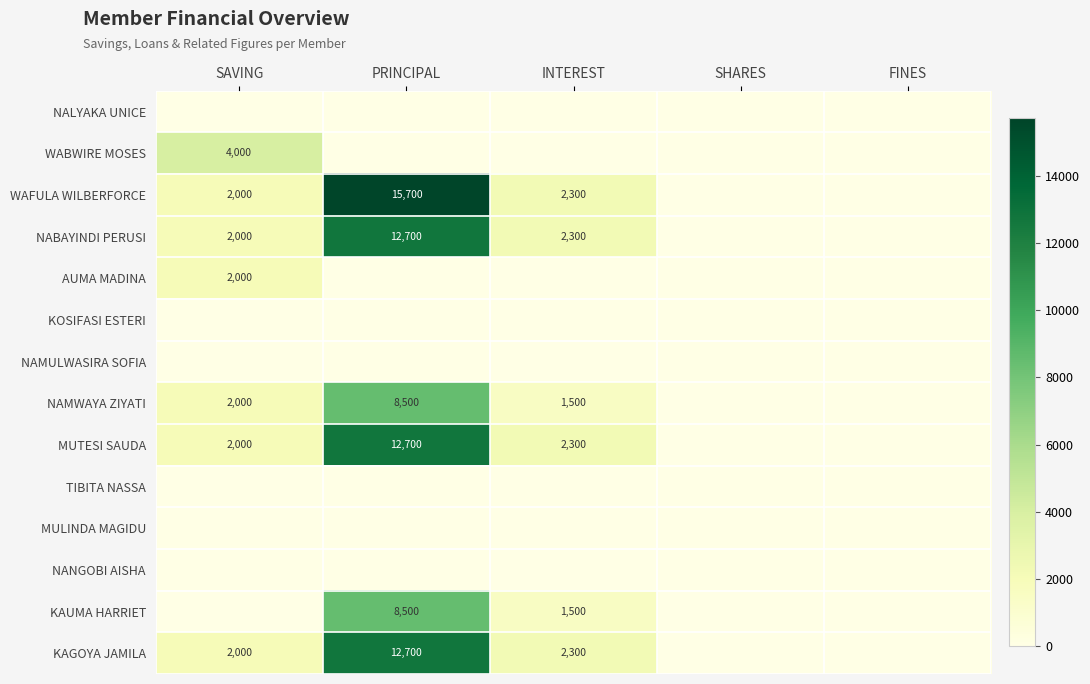

Is the value of KAGOYA JAMILA at SAVING greater than the value of WAFULA WILBERFORCE at PRINCIPAL?

No